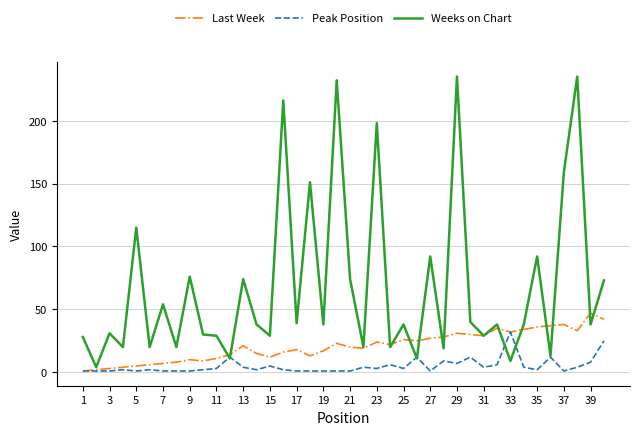

Which series has the largest total across all categories?

Weeks on Chart